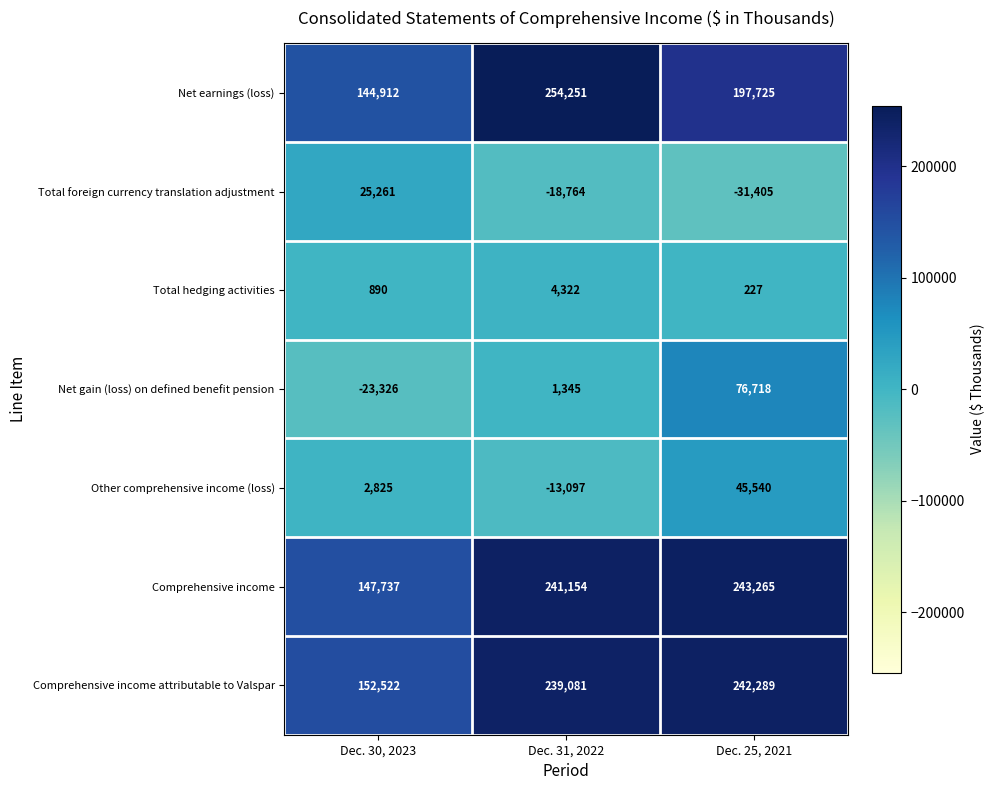

Which series has the largest total across all categories?

Comprehensive income attributable to Valspar